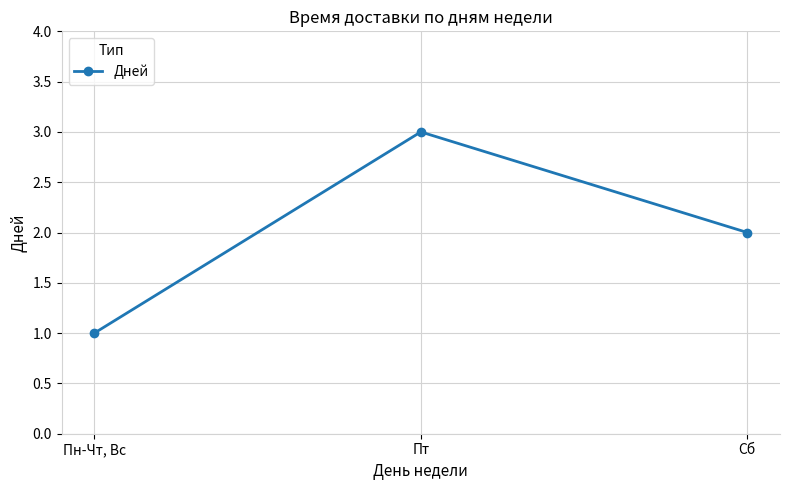

At which category does the chart reach its peak across all series?

Пт